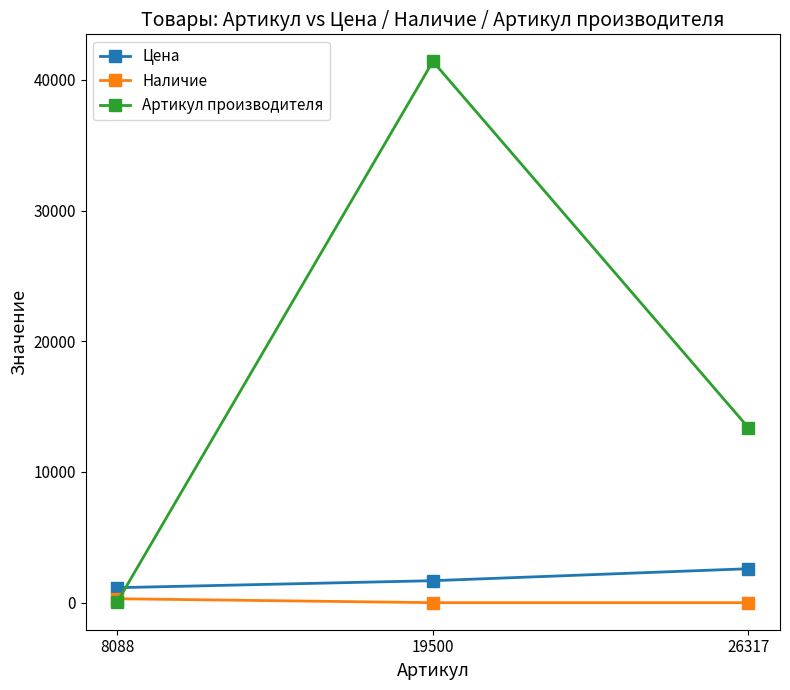

Count the number of categories in the chart.

3